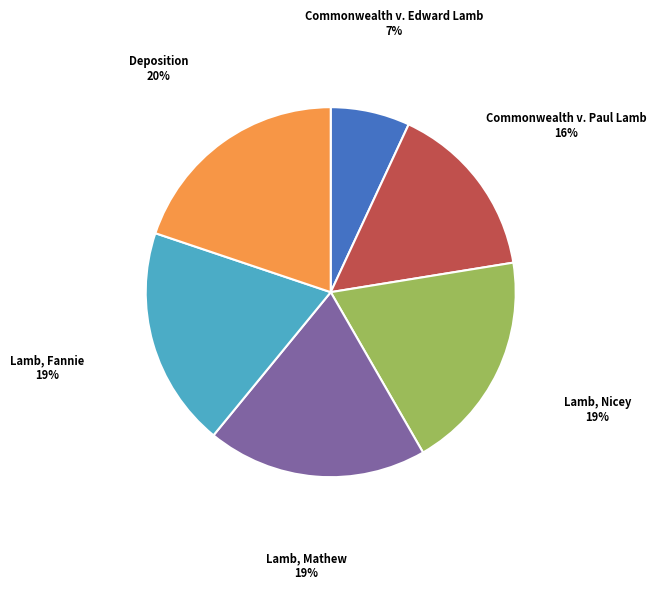

To the nearest percent, what is the average slice percentage?

17%